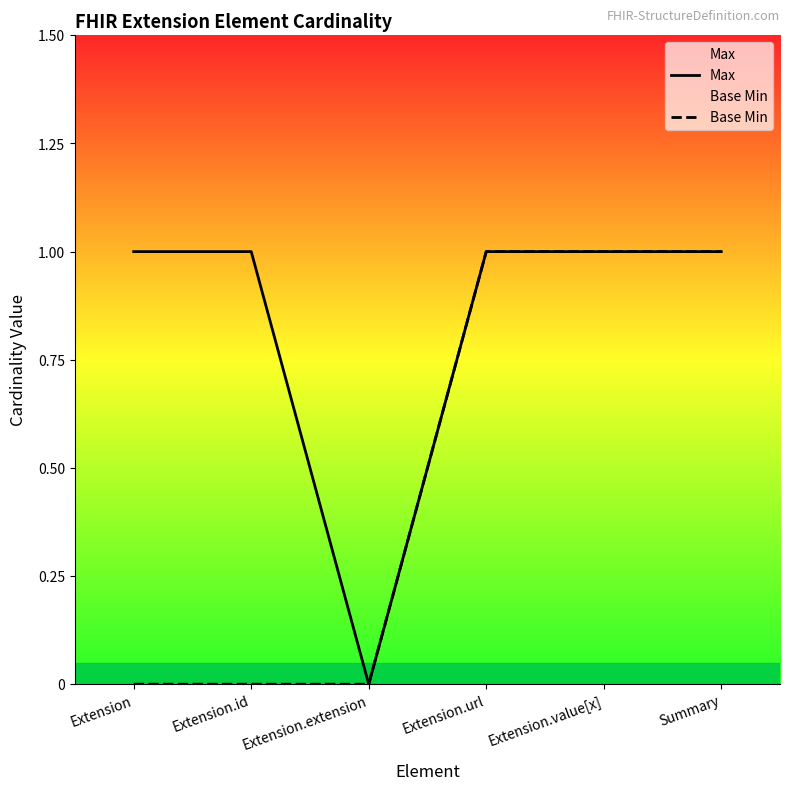

Which series changed the most between Extension and Extension.url?

Base Min